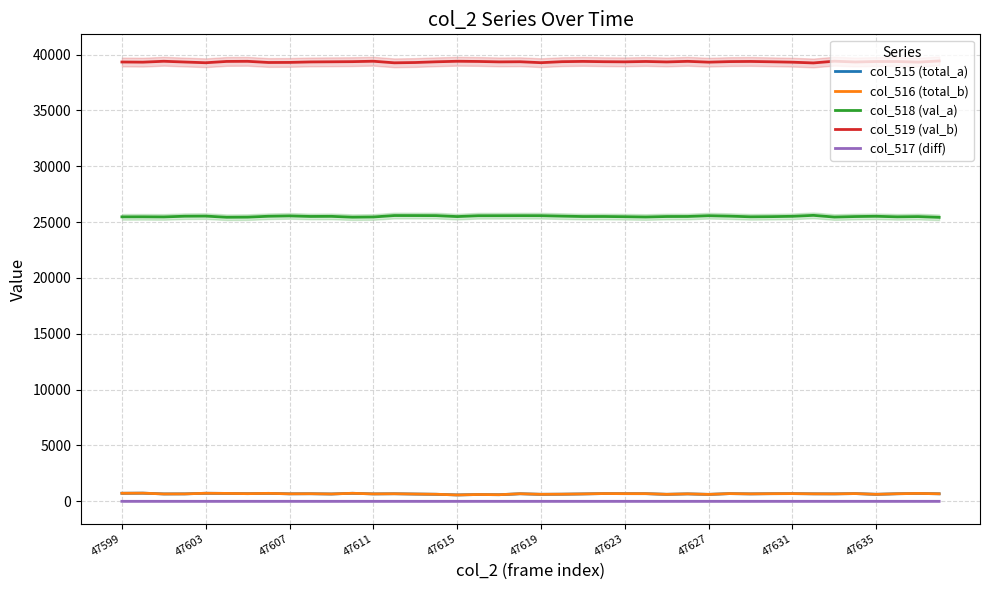

True or false: col_519 (val_b) and col_515 (total_a) intersect in this chart.

False